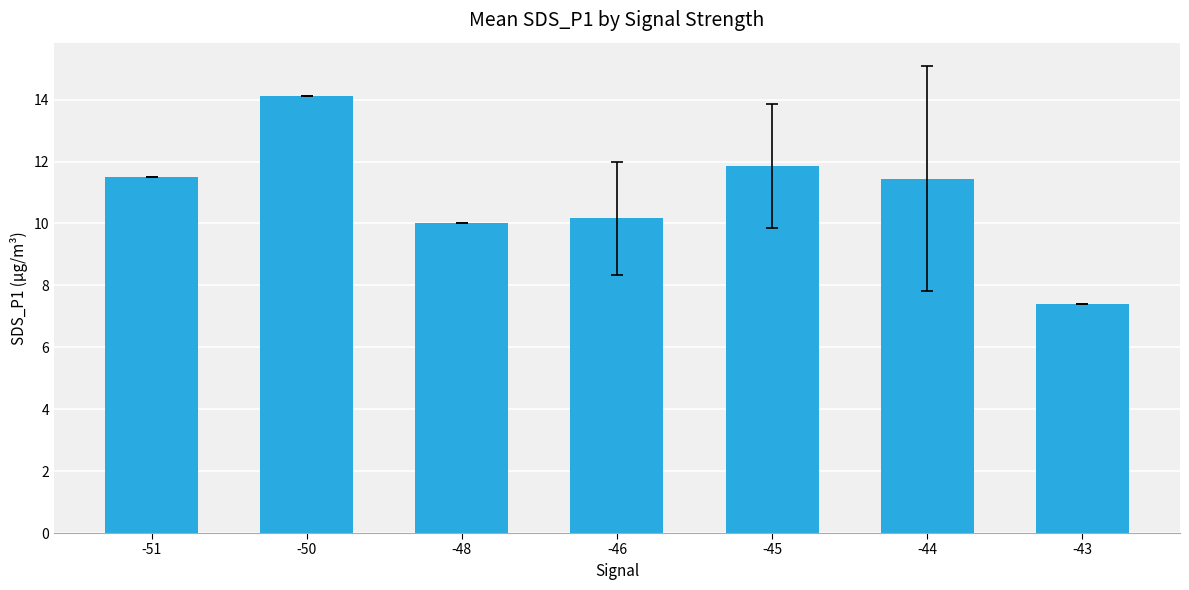

Which category has the highest value across all series?

-50